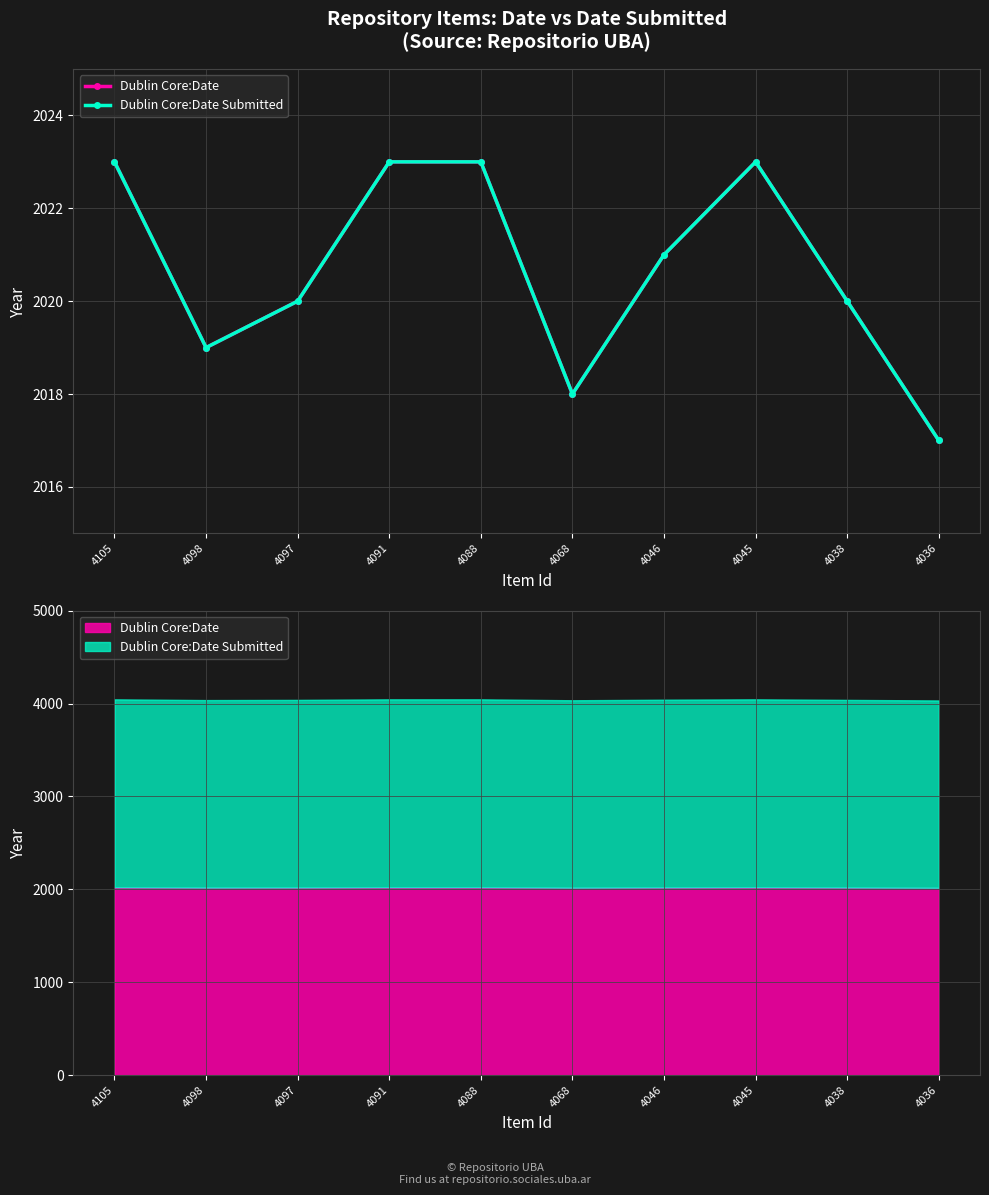

Which category has the highest value in the Dublin Core:Date Submitted series?

4105